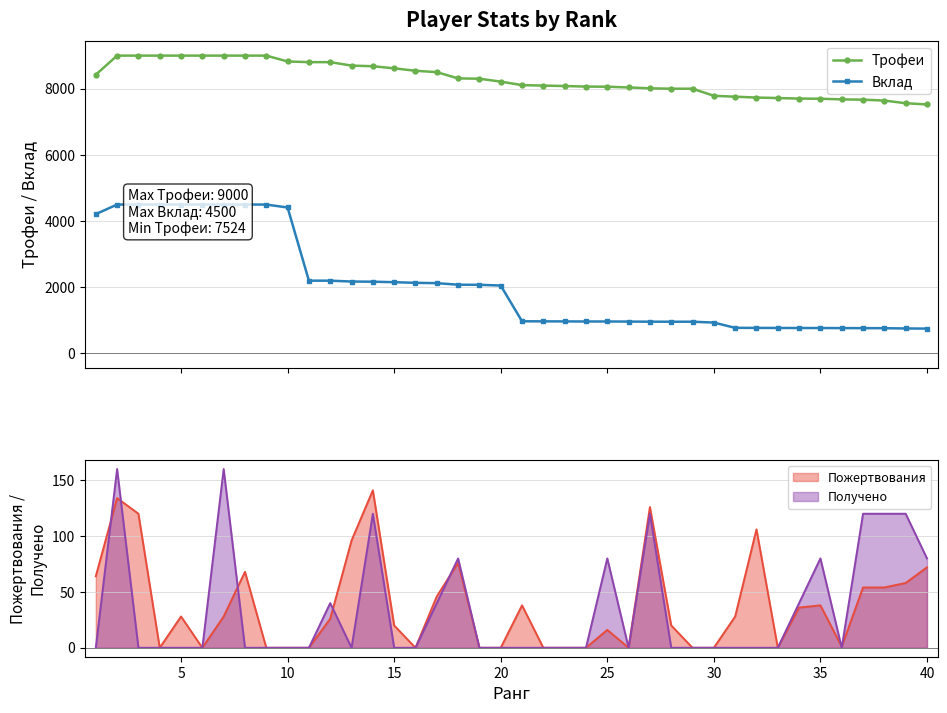

Which series has the largest range (max minus min)?

Вклад